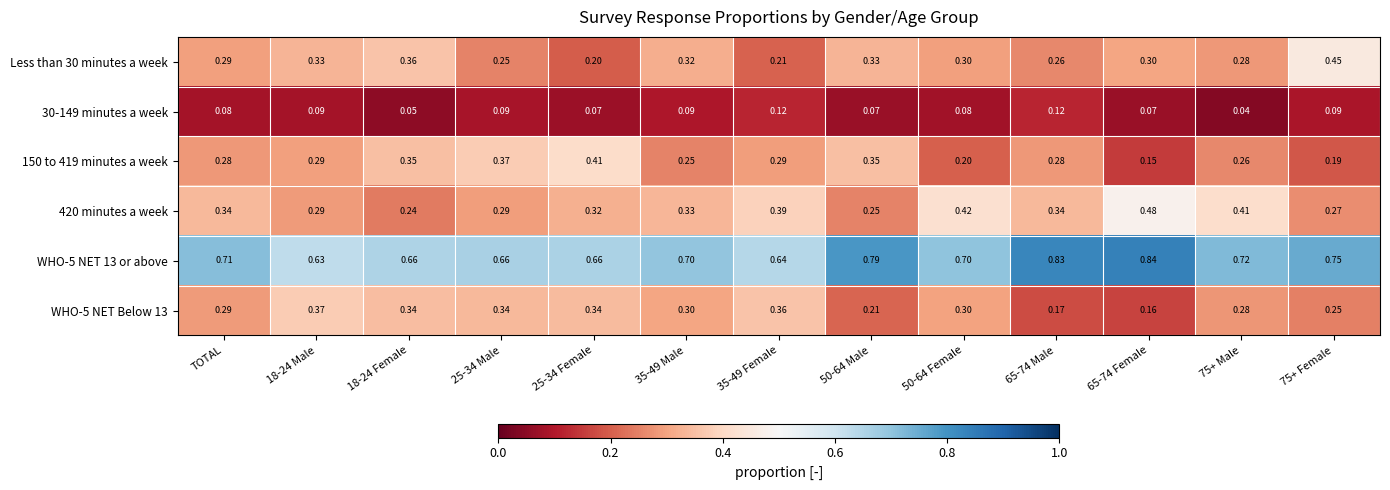

Which series has the largest range (max minus min)?

150 to 419 minutes a week